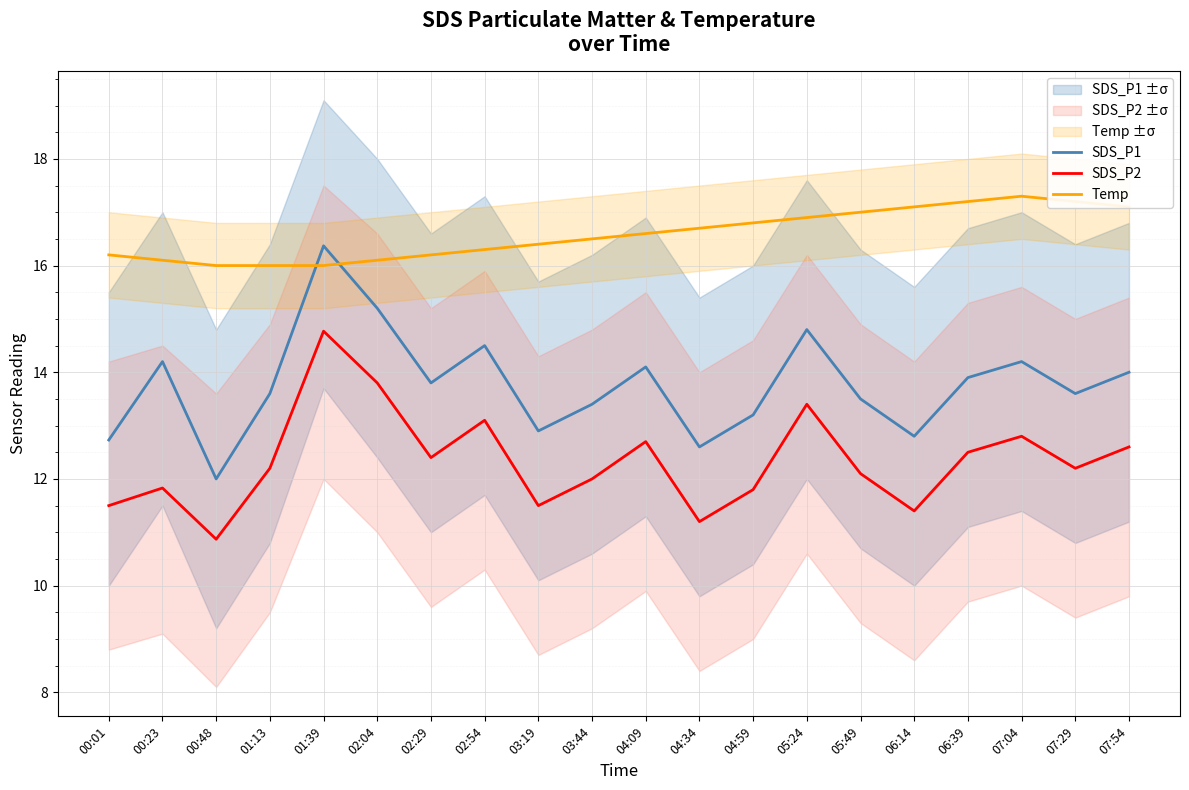

At how many categories does at least one series exceed 16?

18